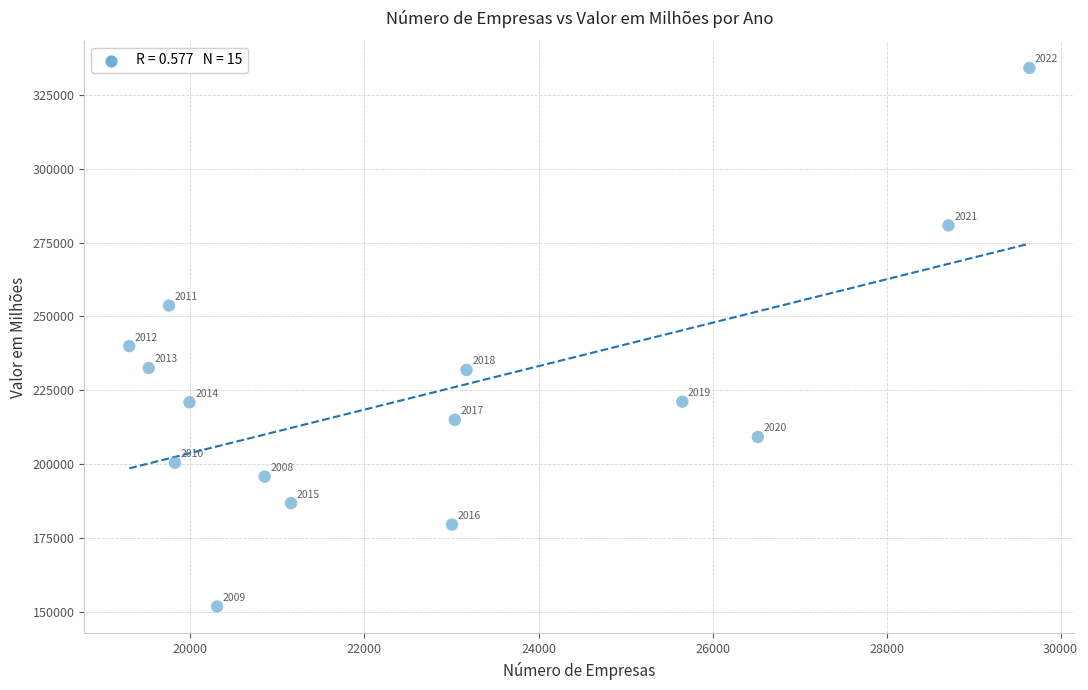

What is the range of X values (max minus min)?

10345.0